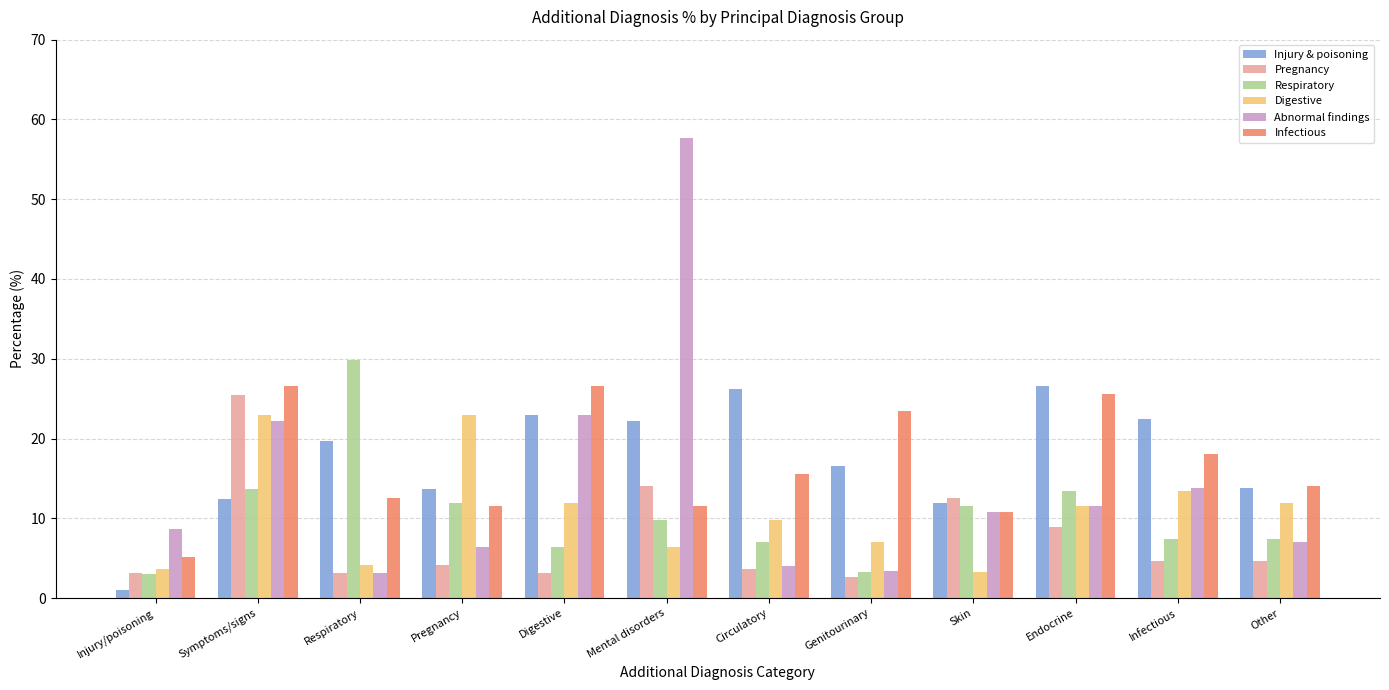

Is the value of Respiratory at Genitourinary greater than the value of Digestive at Digestive?

No